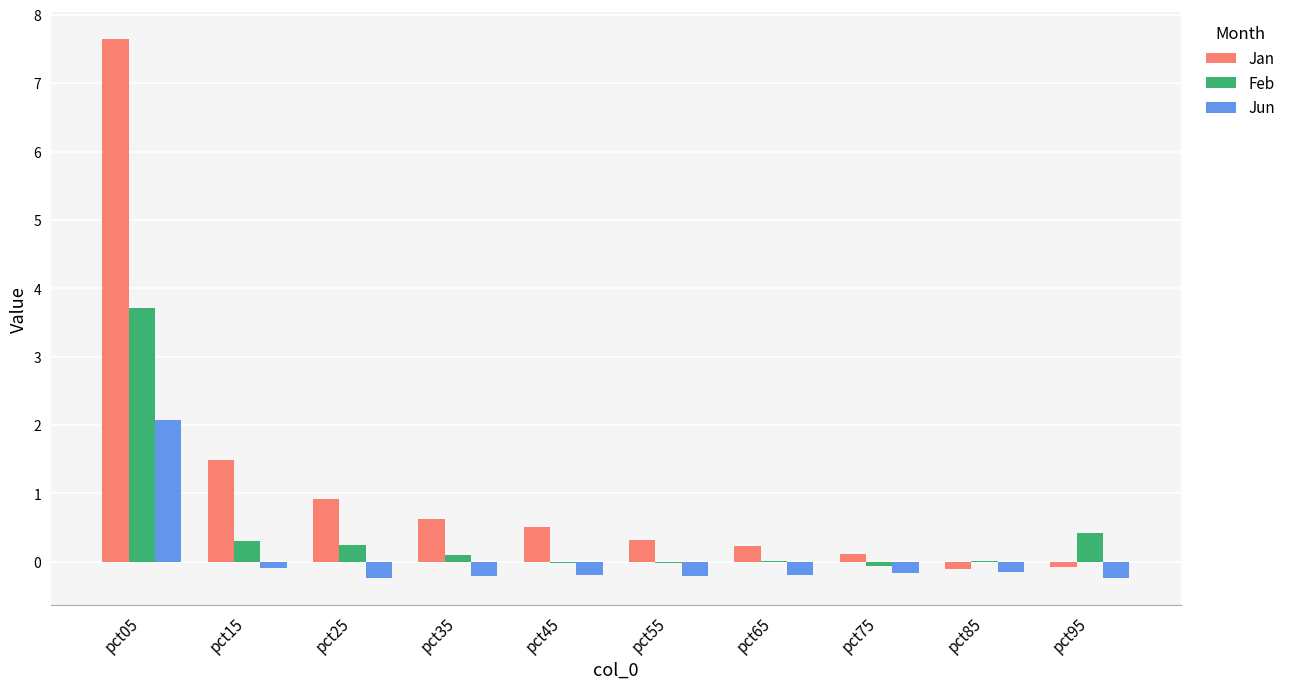

The Feb series shows -0.1 at pct75. True or false?

True